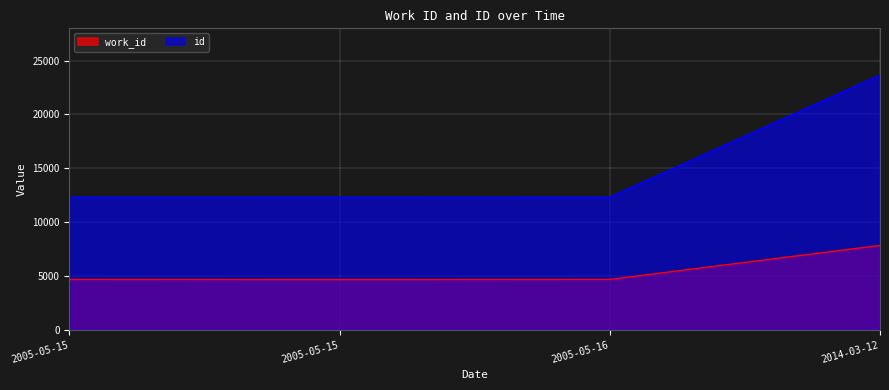

What is the label of the 3rd point from the left?

2005-05-16